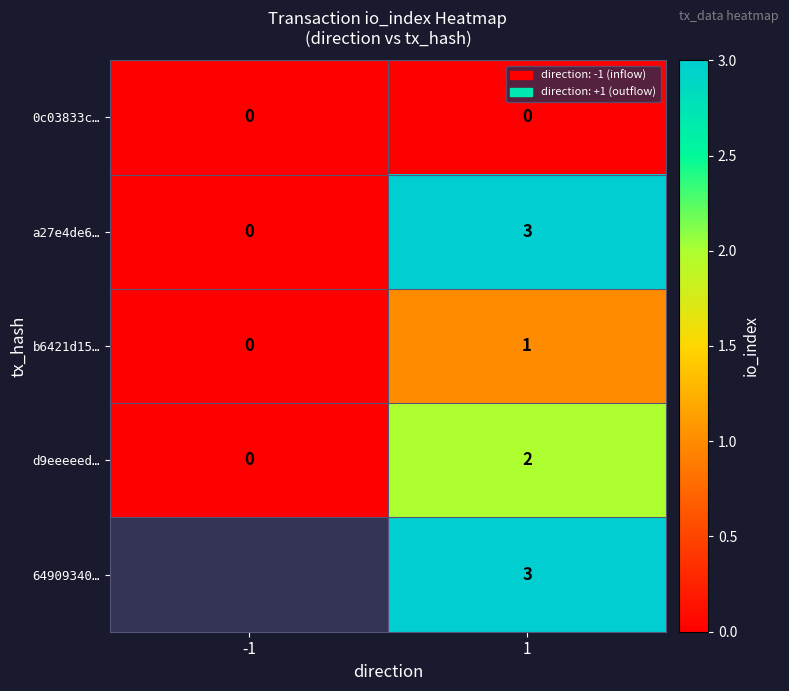

List the labels in order of a27e4de6… value, smallest first.

-1, 1